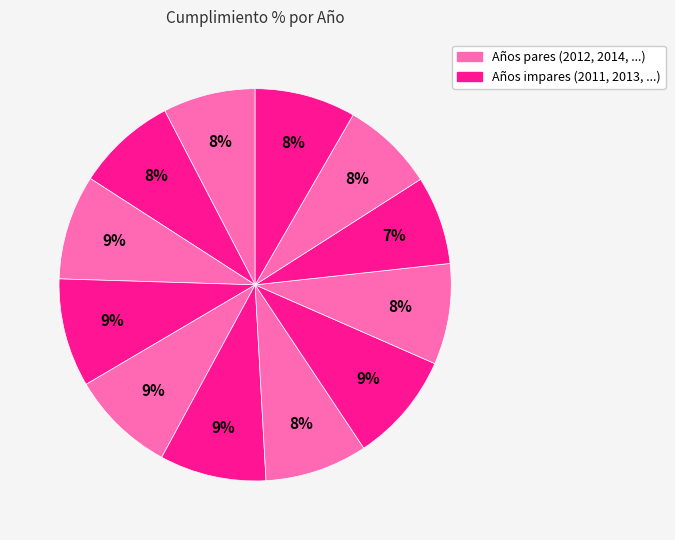

Rank the categories by value from lowest to highest.

2020, 2011, 2021, 2012, 2019, 2022, 2017, 2015, 2013, 2016, 2014, 2018